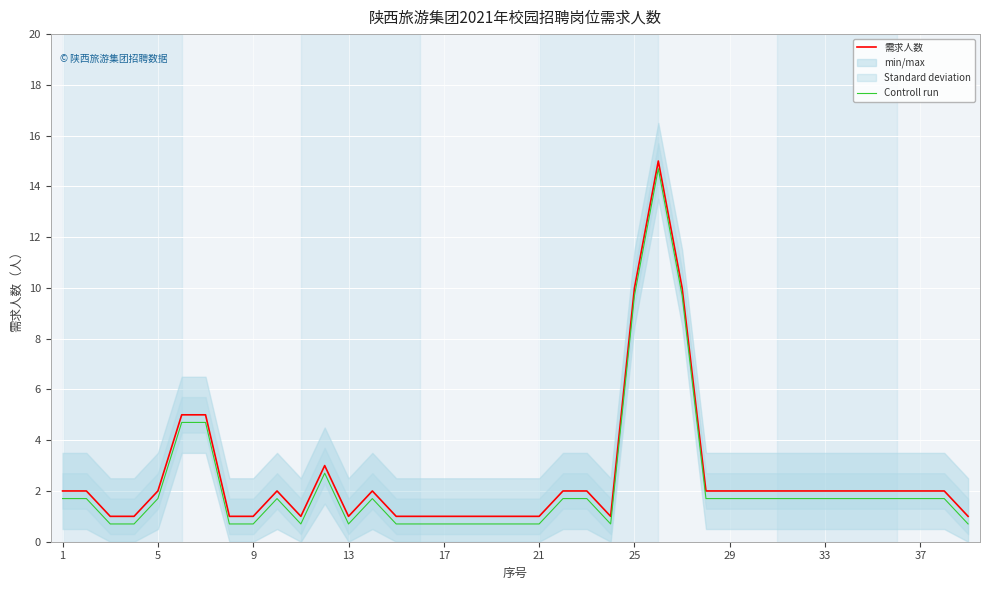

True or false: Controll run and 需求人数 intersect in this chart.

False